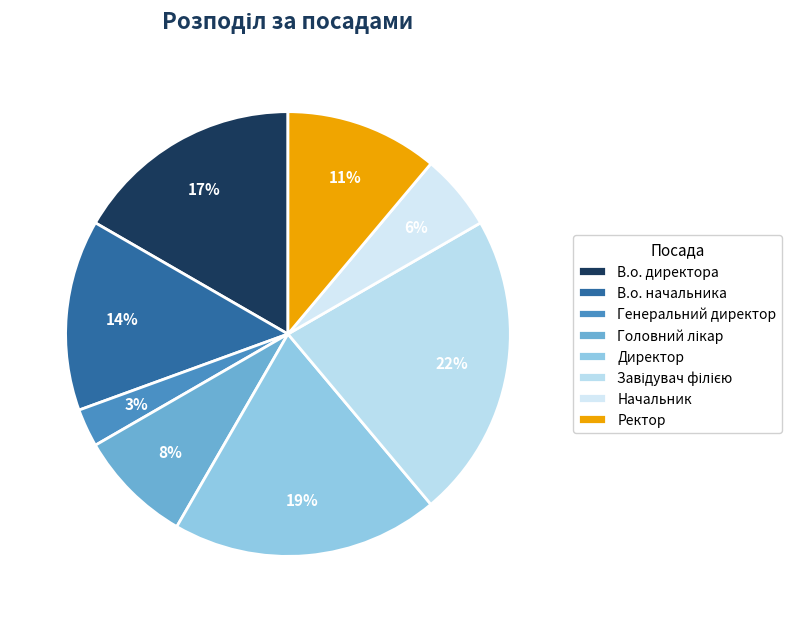

The Директор slice represents 9% of the pie. True or false?

False